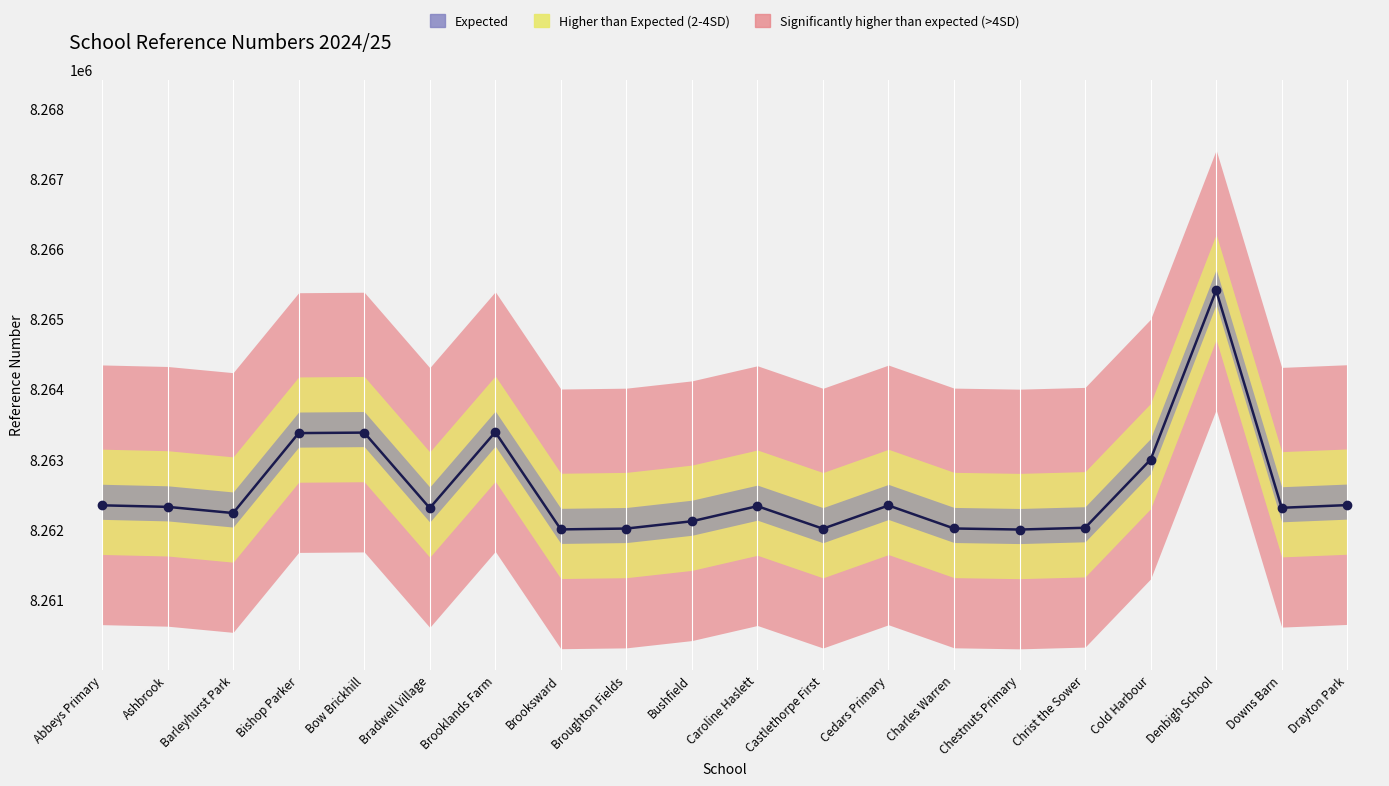

Rank the categories by value from highest to lowest.

Denbigh School, Brooklands Farm, Bow Brickhill, Bishop Parker, Cold Harbour, Drayton Park, Abbeys Primary, Cedars Primary, Caroline Haslett, Ashbrook, Downs Barn, Bradwell Village, Barleyhurst Park, Bushfield, Christ the Sower, Charles Warren, Broughton Fields, Castlethorpe First, Brooksward, Chestnuts Primary